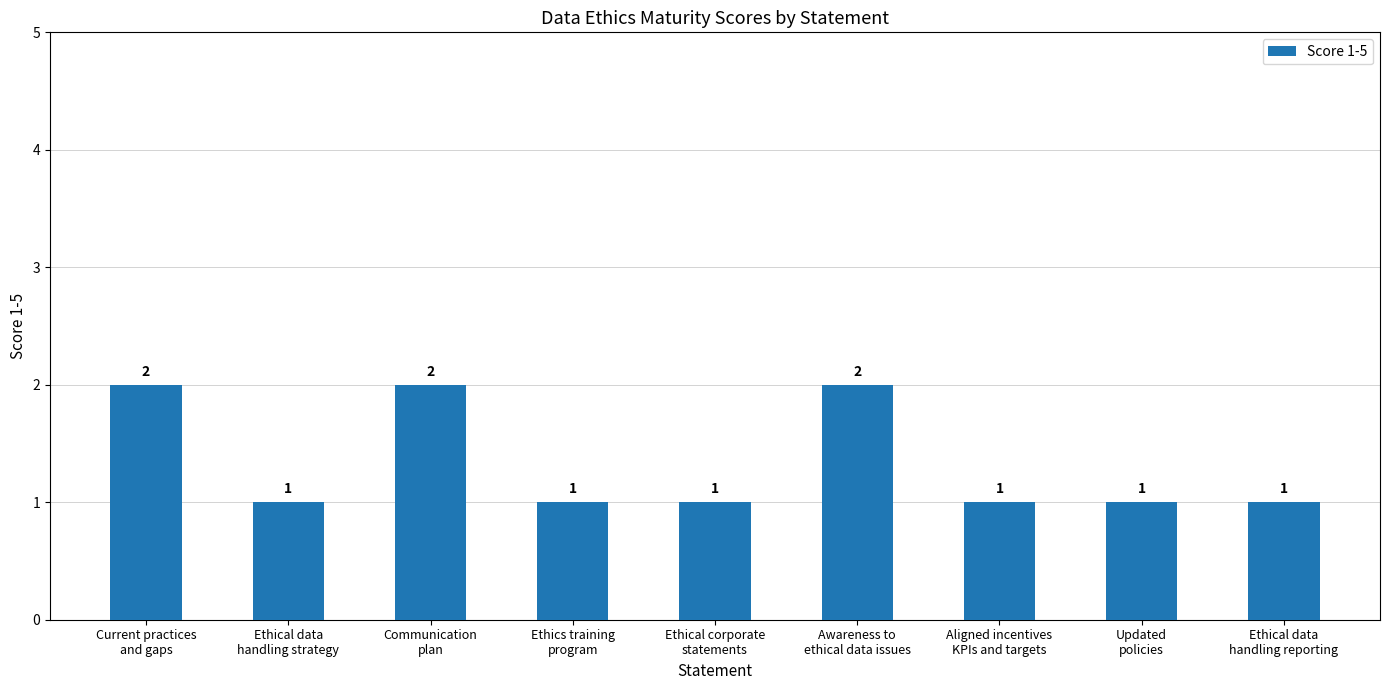

What is the label of the 2nd bar from the right?

Updated
policies